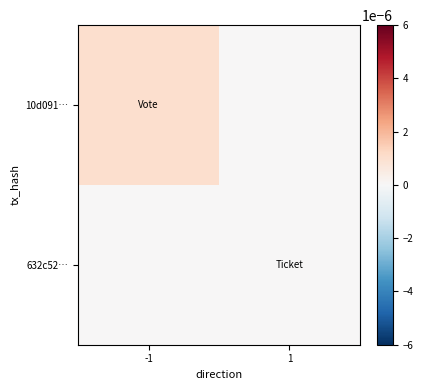

Reading left to right, what are all the values shown in this chart?

10d091…: -1=0.0	1=0.0
632c52…: -1=0.0	1=0.0